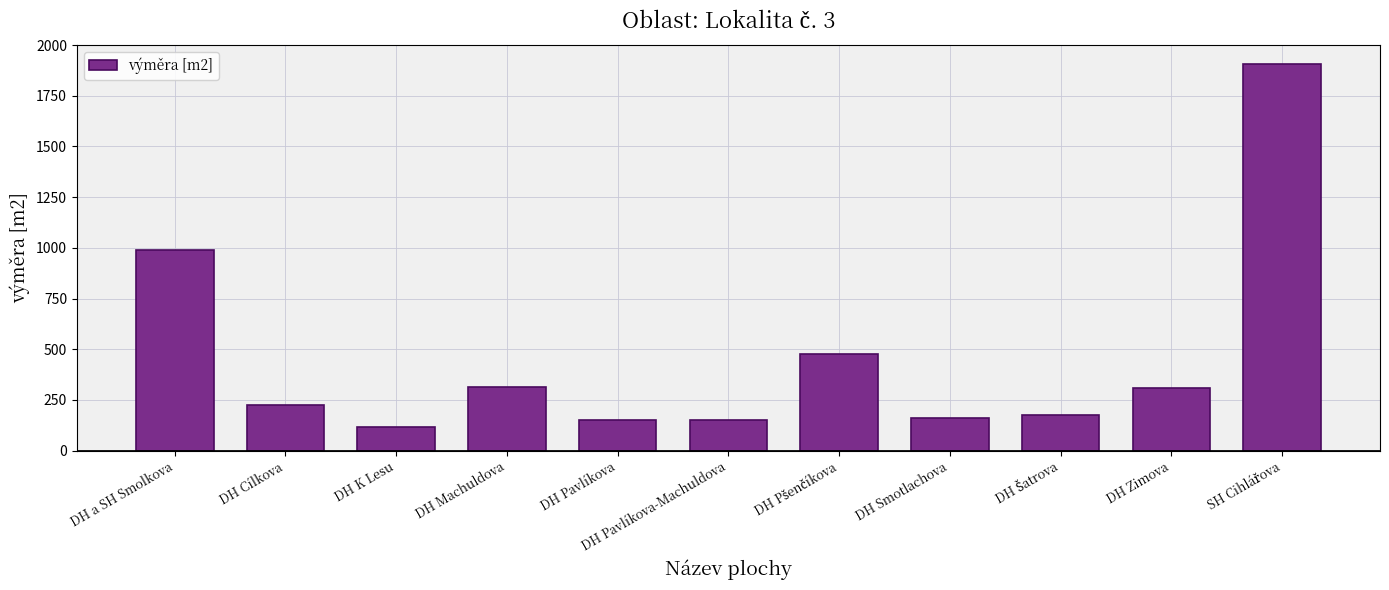

The value at DH Pavlíkova-Machuldova is 52. True or false?

False